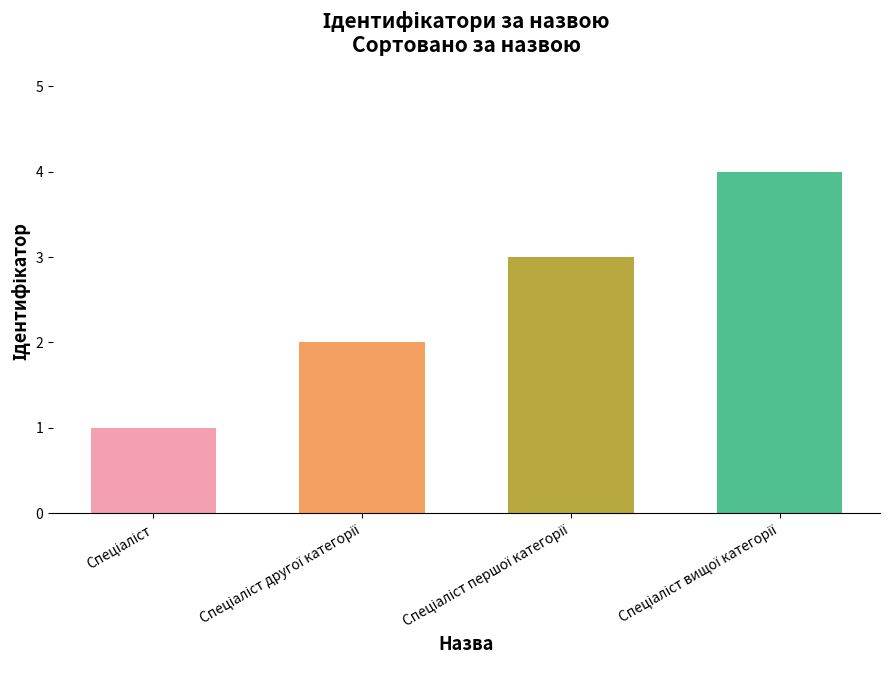

What is the difference between the maximum and minimum values?

3